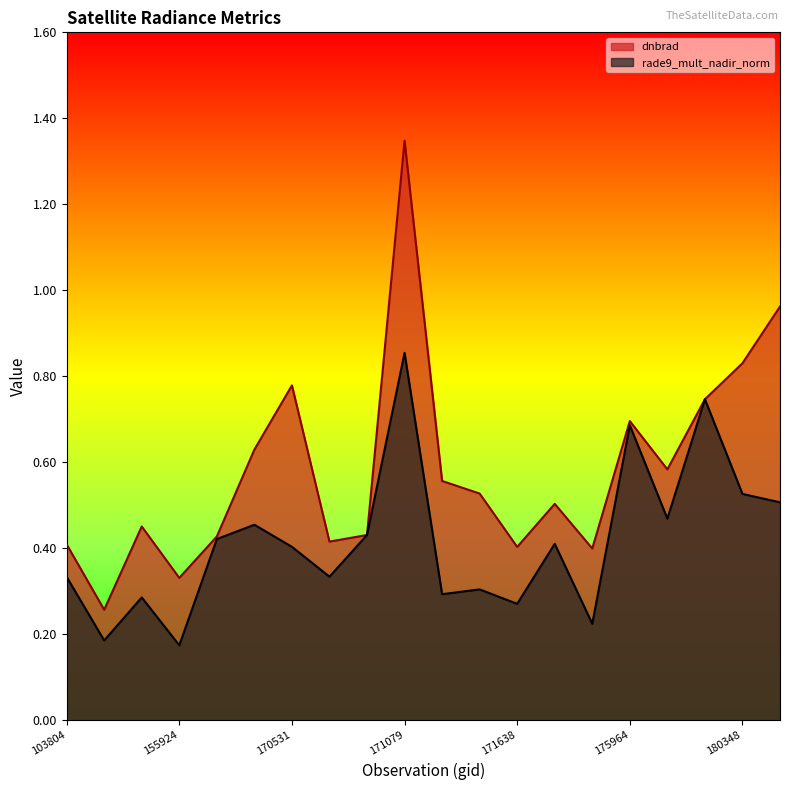

What is the value of the dnbrad point at the 3rd from the left?

0.5